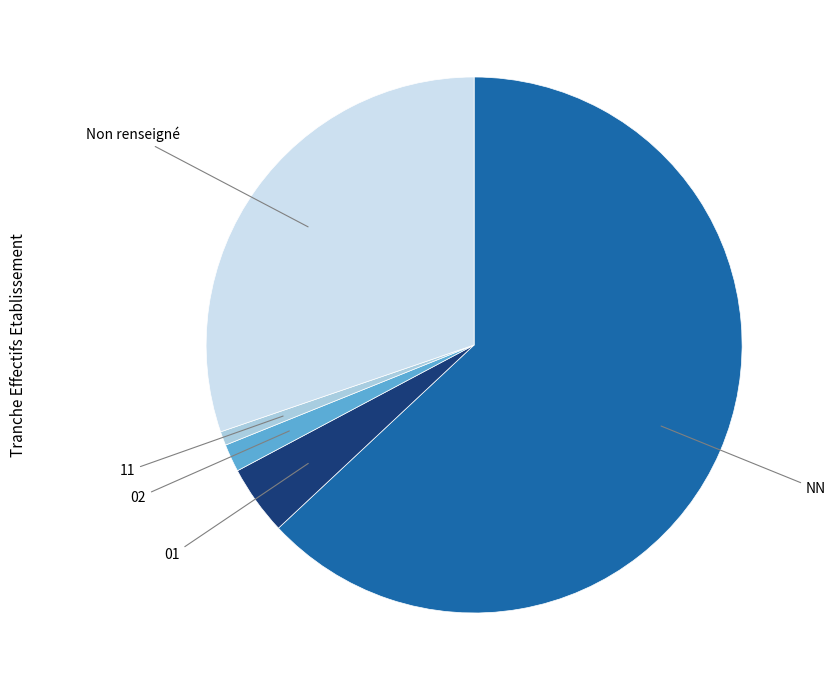

Do 02 and 11 together represent more than half of the pie?

No